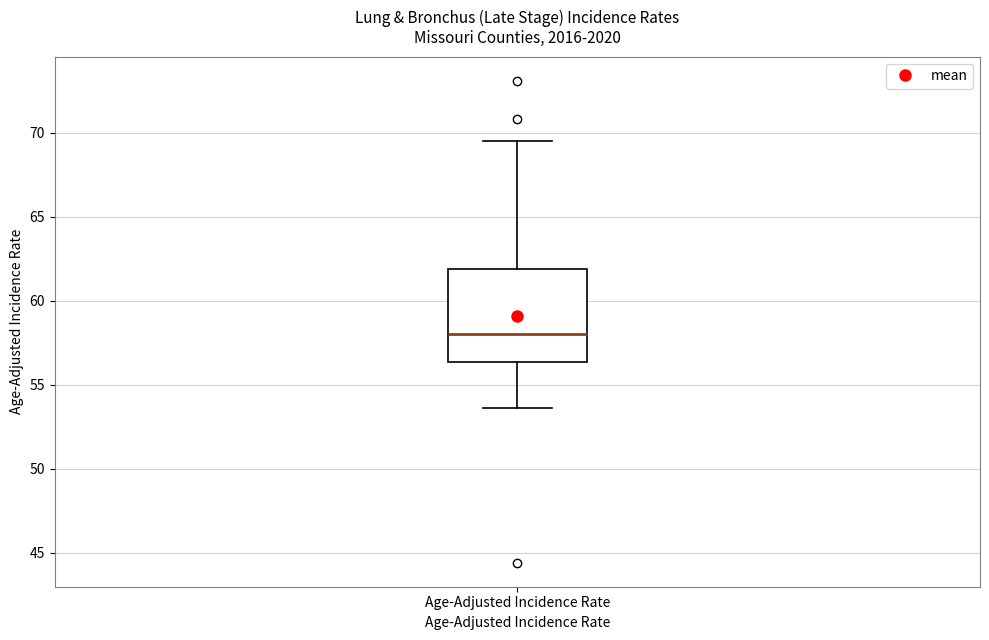

Read this box plot against the y-axis: the position of the median line, the range covered by the box, and the ends of both whiskers. The values are not printed on the chart, so give them approximately, as read against the axis.

median 58.0, box 56.5 to 62.0, whiskers 53.5 to 69.5